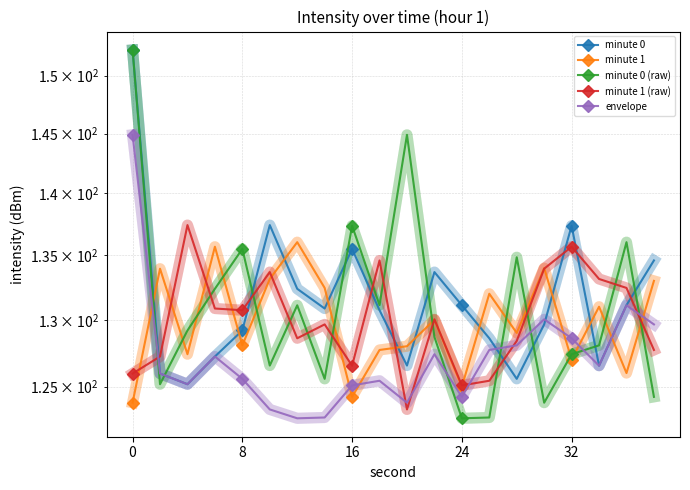

How many interior local valleys does the envelope series have?

5